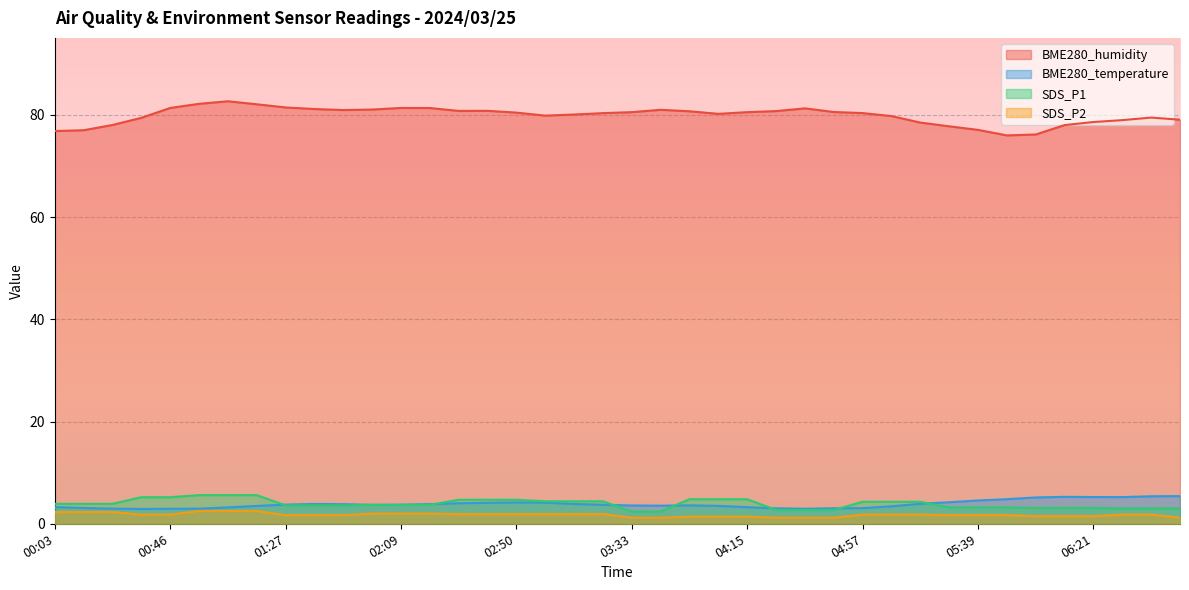

The SDS_P1 series shows 2.4 at 00:46. True or false?

False